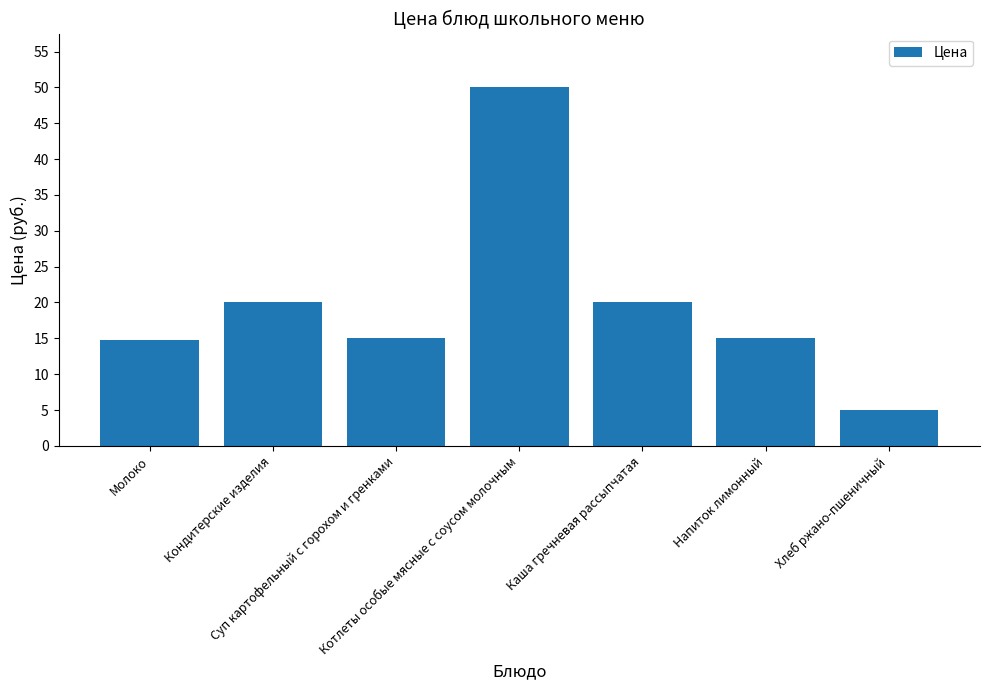

Is it true that the value at Суп картофельный с горохом и гренками is 15.0?

True